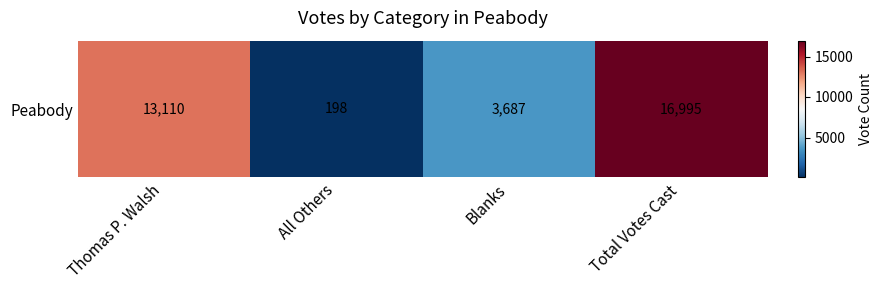

Is it true that the value at Blanks is 3687?

True